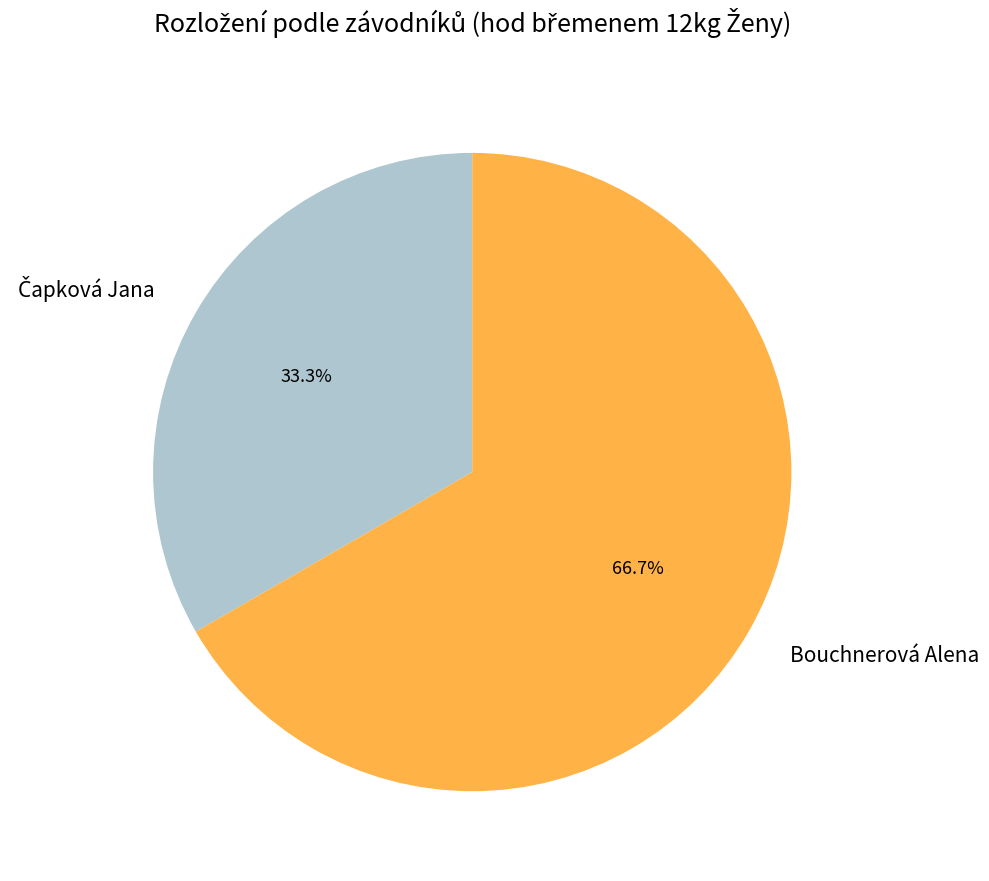

What percentage is NOT represented by Bouchnerová Alena?

33.3%